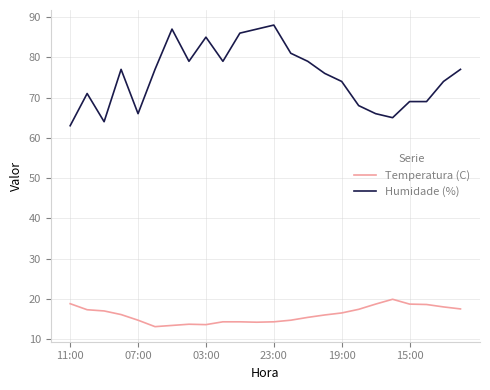

What is the difference between the maximum and minimum values in the Humidade (%) series?

25.0